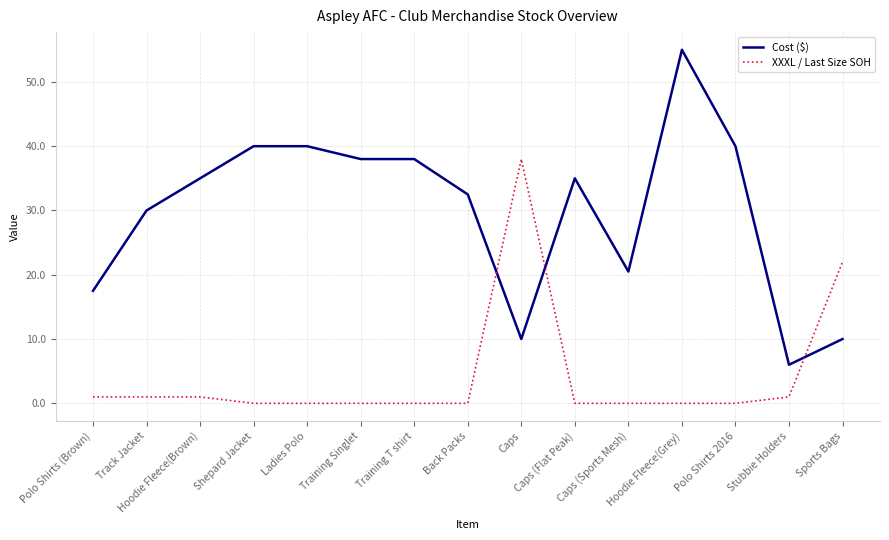

How many lines are shown in the chart?

2